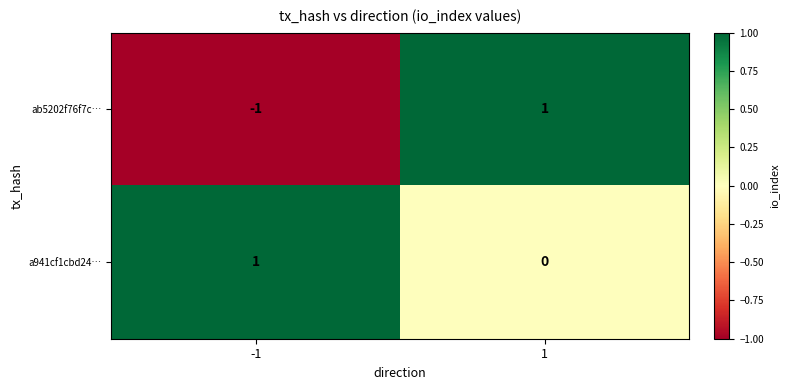

The value of ab5202f76f7c… at -1 is -1. True or false?

True